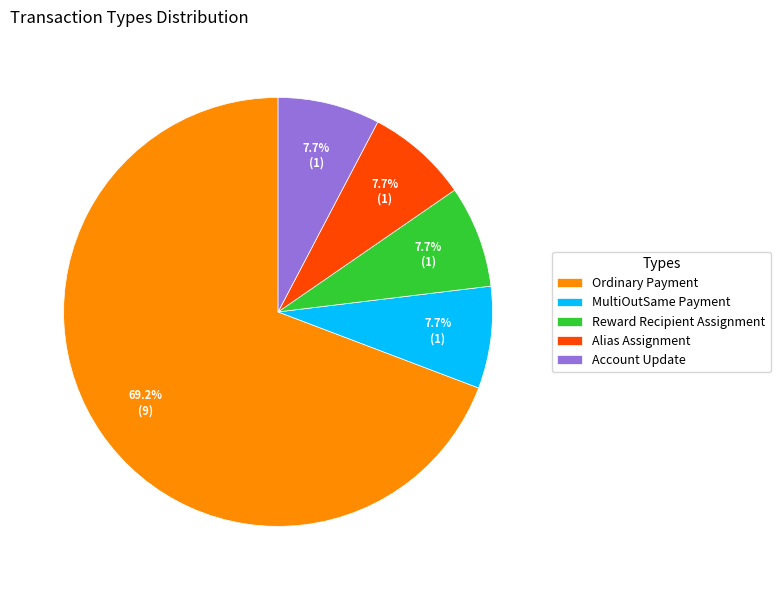

Is it true that Reward Recipient Assignment is 22% of the pie?

False